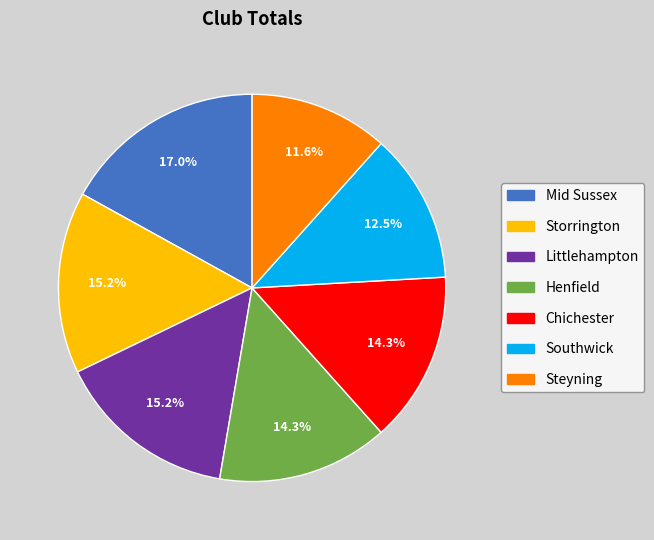

Combined, do Mid Sussex and Southwick account for over 50%?

No